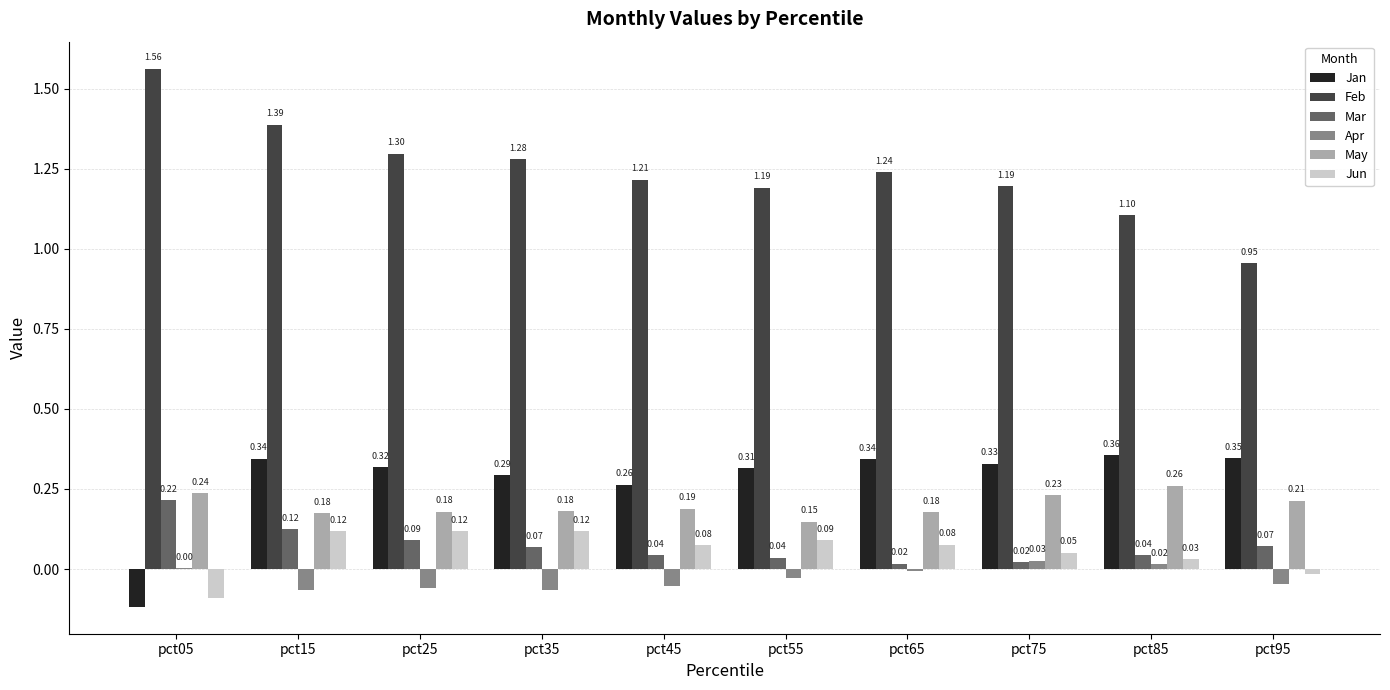

Count the number of categories in the chart.

10